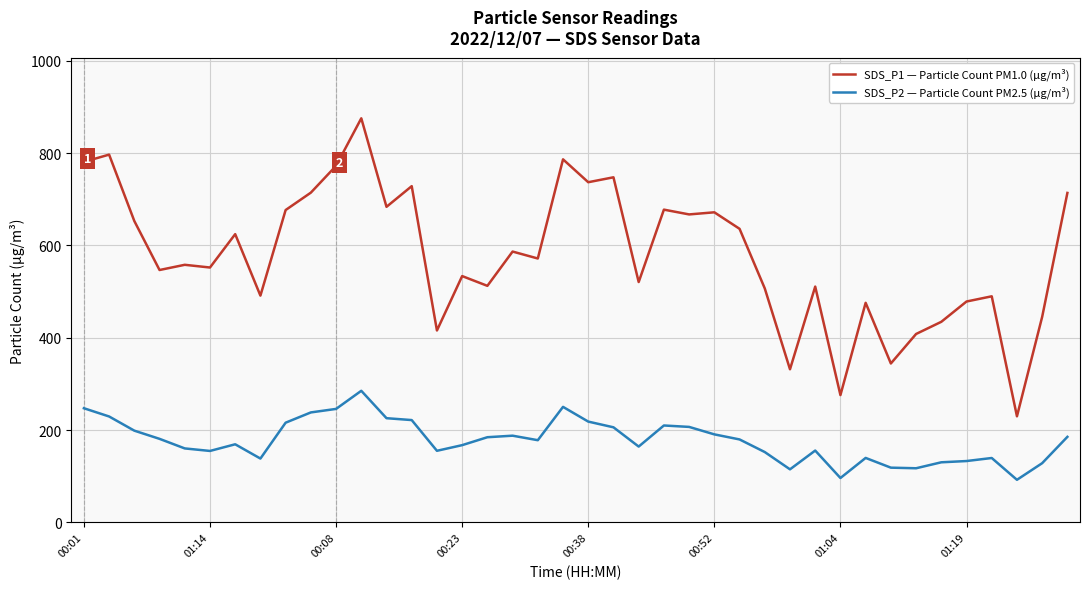

Does the chart have visible grid lines?

Yes